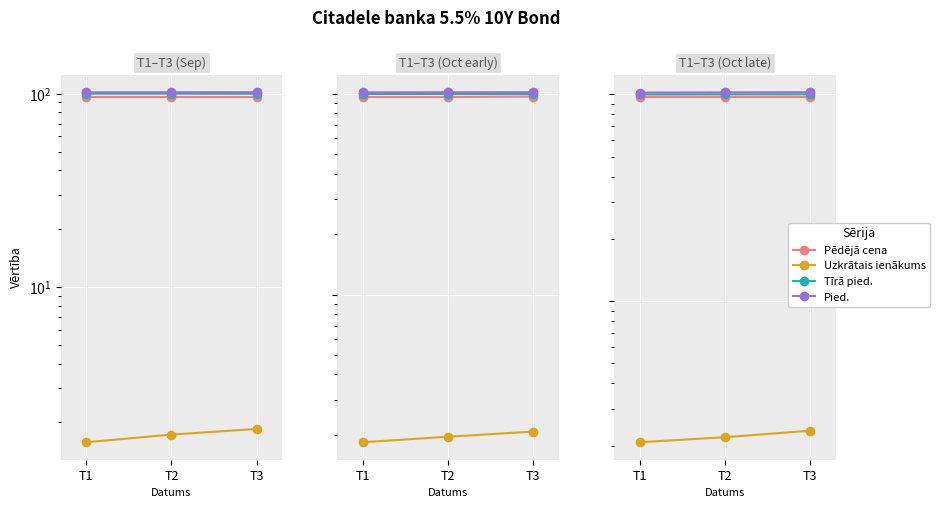

Is it true that Tīrā pied. equals 99.9 at T2?

True